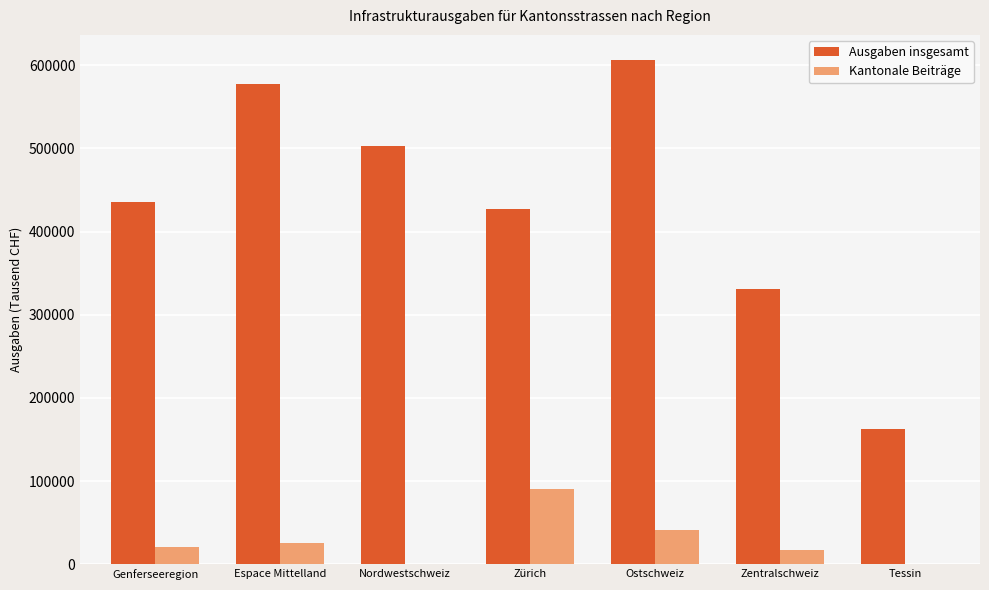

At which label does Ausgaben insgesamt reach its peak?

Ostschweiz